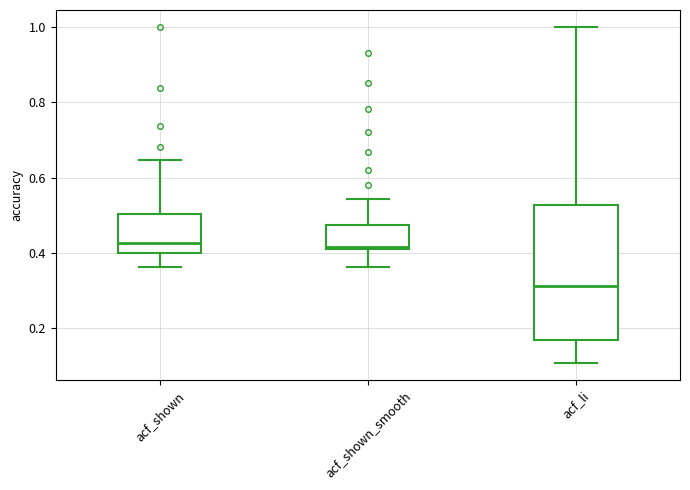

Where does the lower whisker of the box for acf_shown end on the y-axis? The values are not printed on the chart, so give them approximately, as read against the axis.

0.36